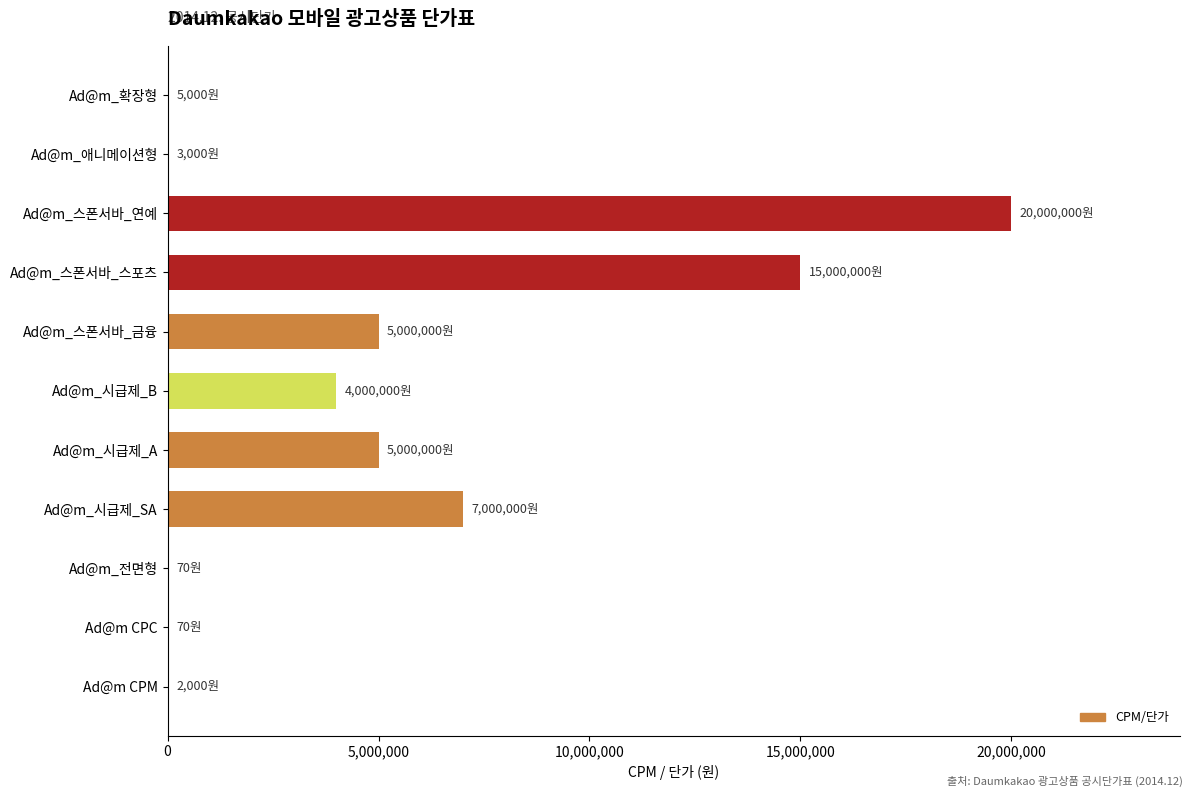

Between Ad@m CPM and Ad@m_시급제_B, which is larger?

Ad@m_시급제_B